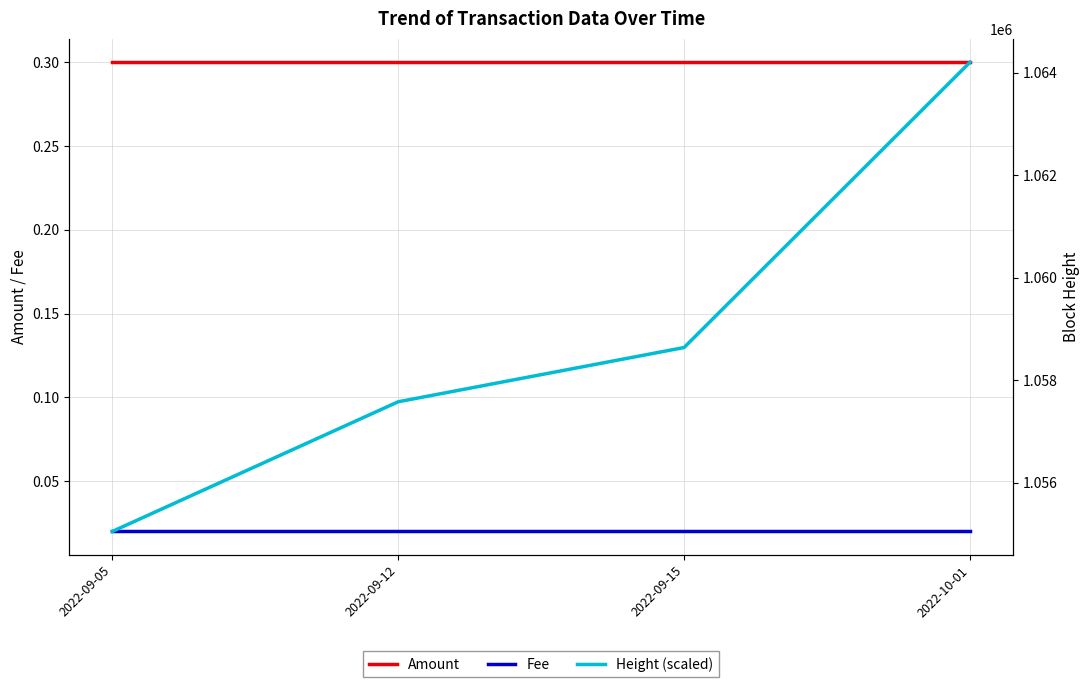

What is the total value across all series at 2022-09-12?

1057578.3